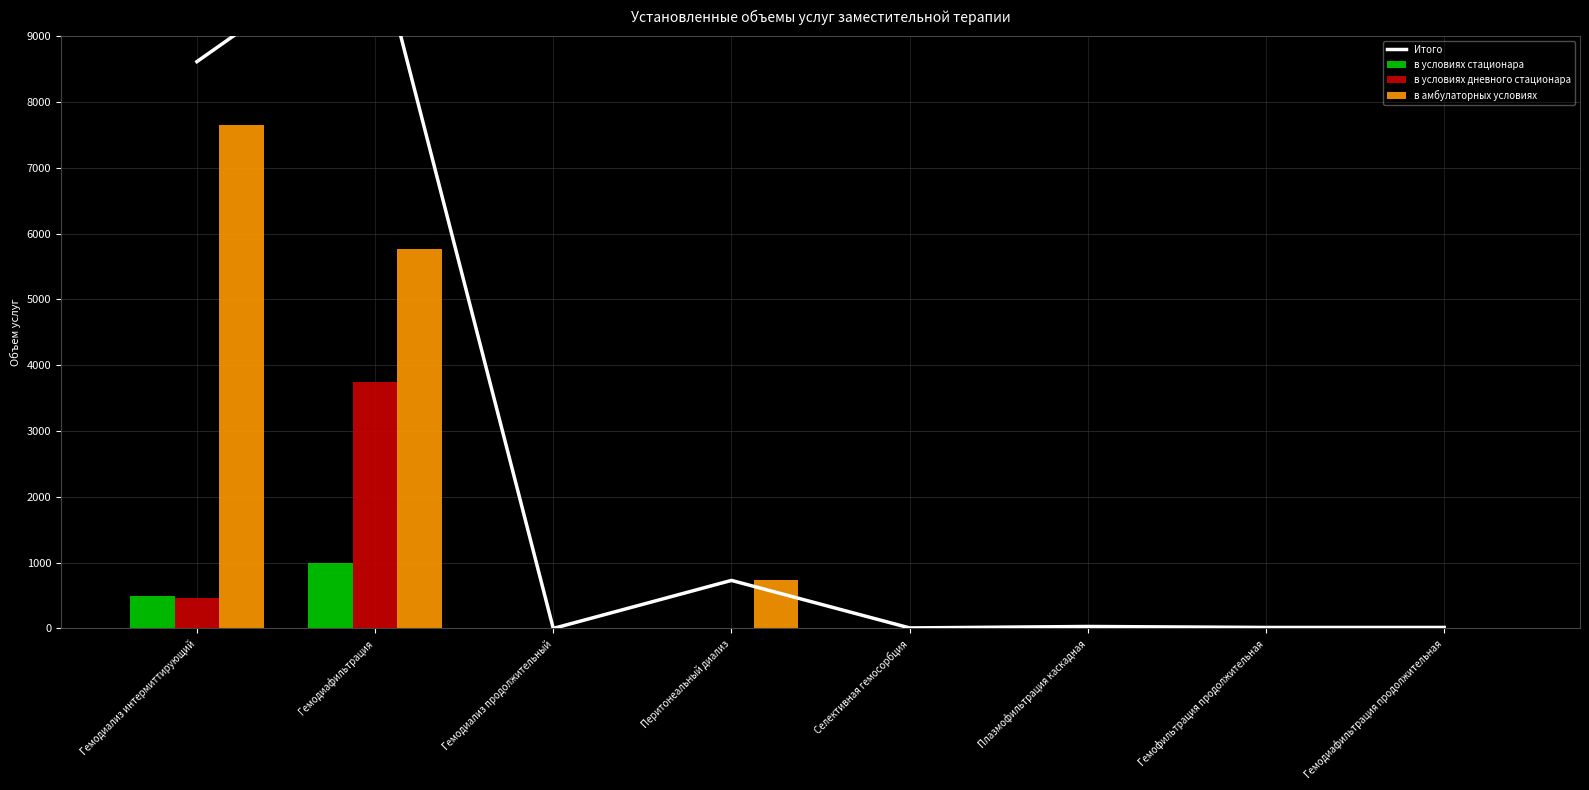

Is the value of в амбулаторных условиях at Гемодиализ интермиттирующий greater than the value of в условиях дневного стационара at Гемодиафильтрация?

Yes